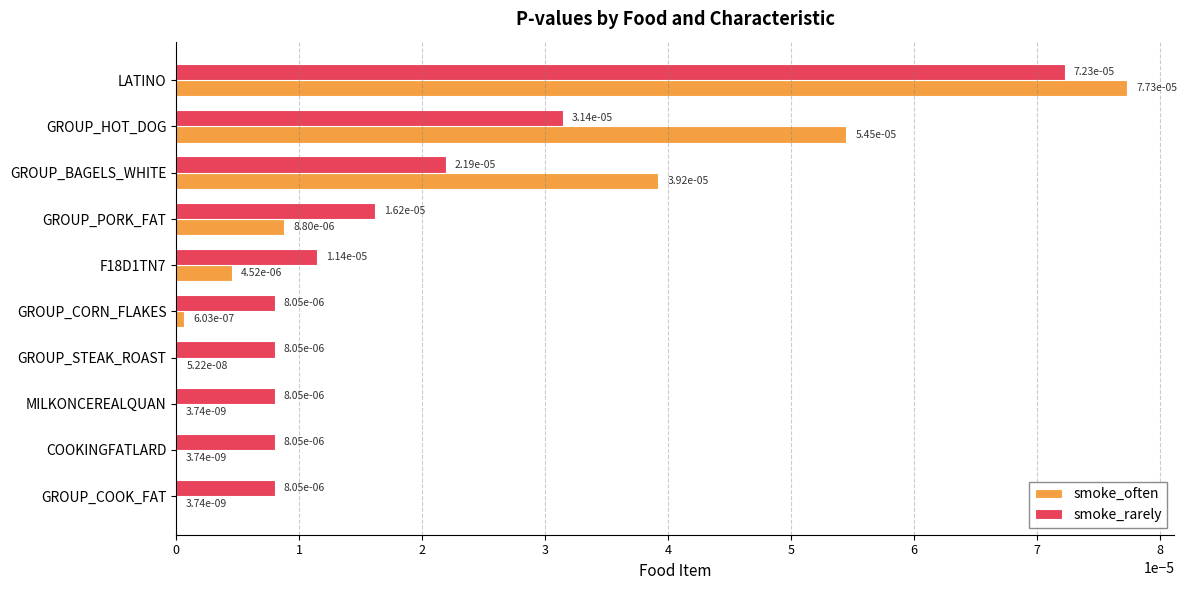

How many categories are shown in the chart?

10